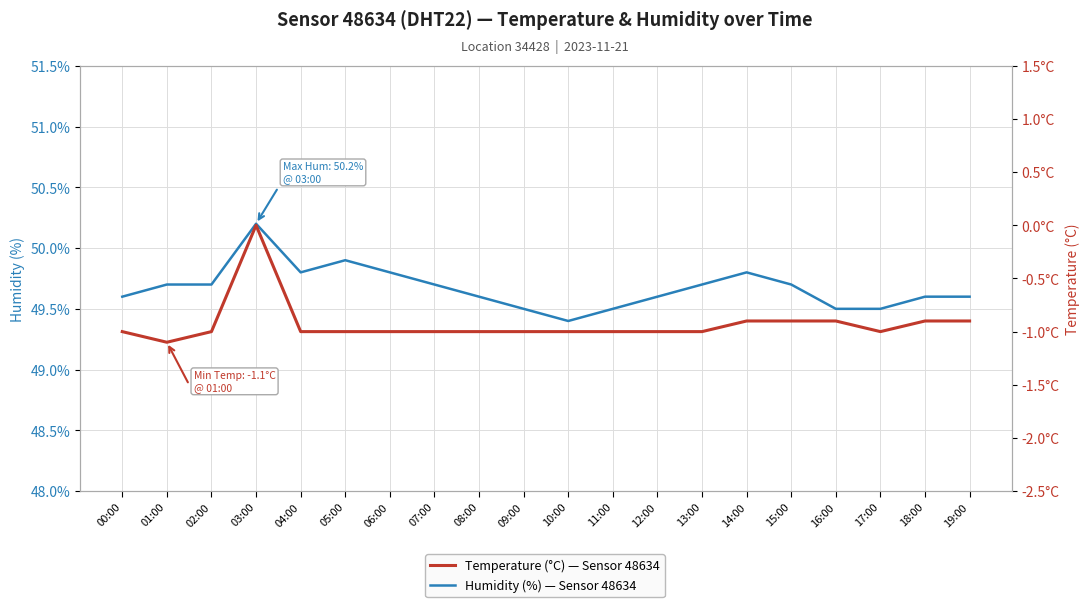

How many Humidity (%) — Sensor 48634 values are between 49 and 50?

19